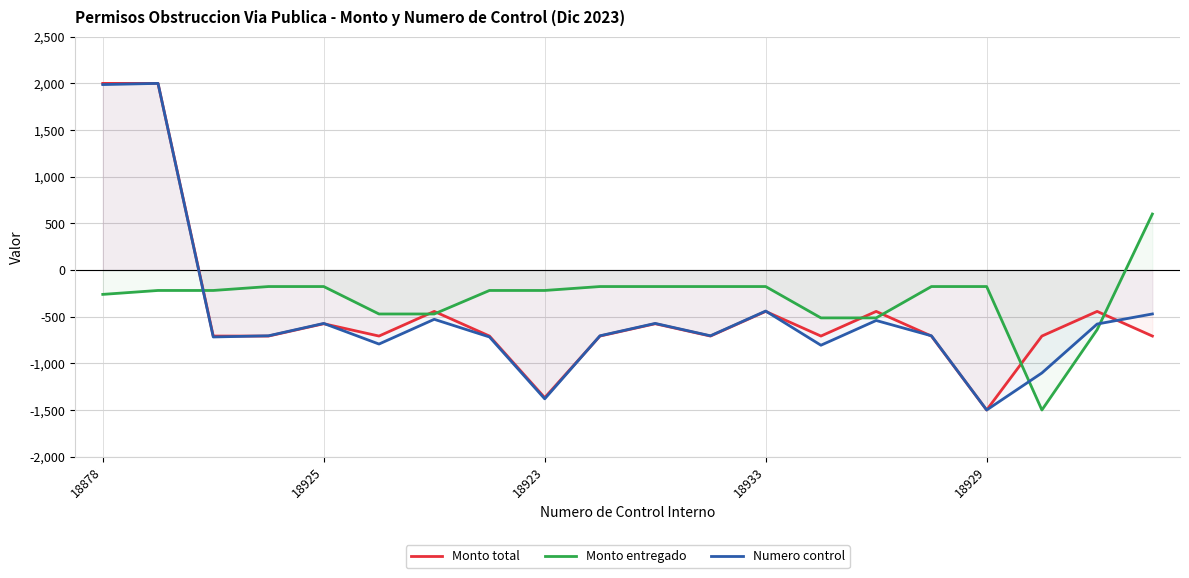

Is the value of Monto entregado at 18878 greater than the value of Monto total at 18925?

Yes